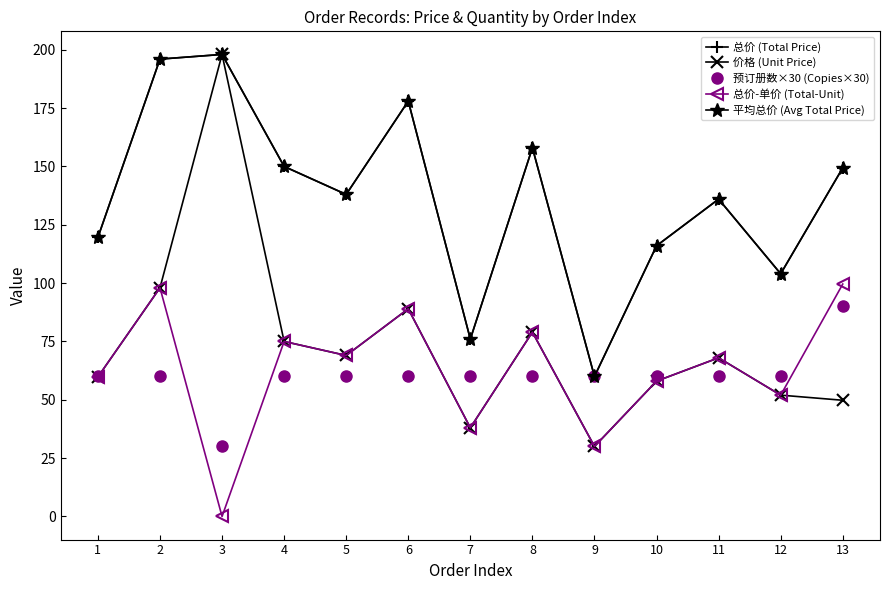

The 总价-单价 (Total-Unit) series shows 118.8 at 4. True or false?

False